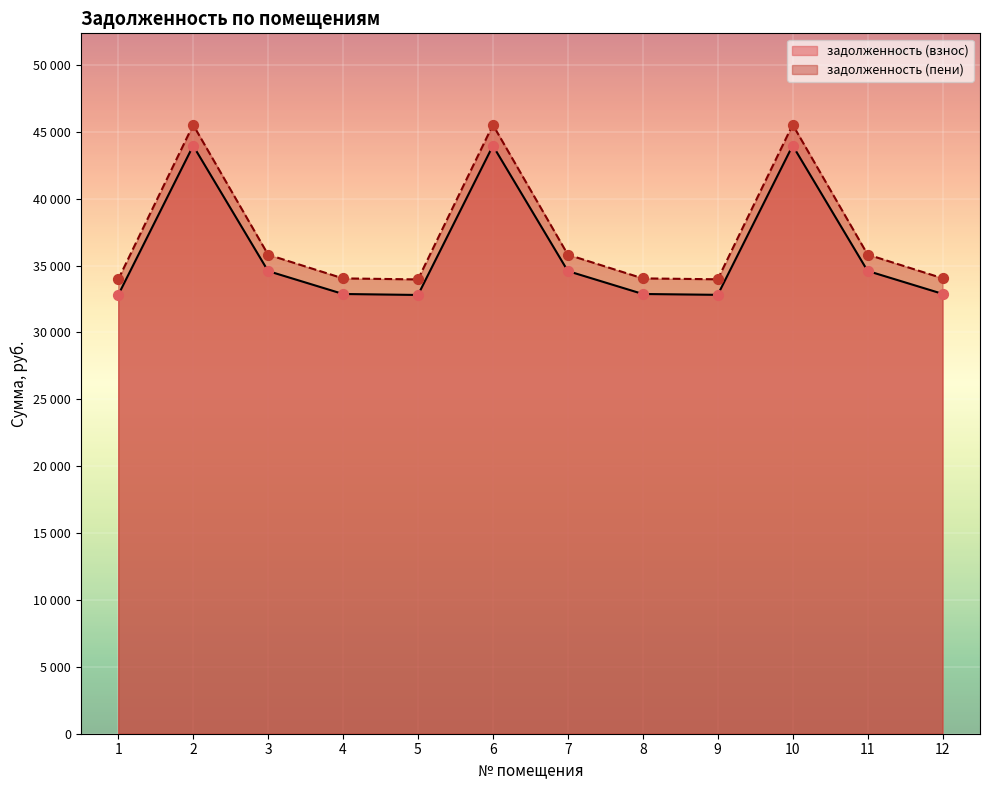

Is the value of задолженность (взнос) at 5 greater than the value of задолженность (пени) at 6?

No